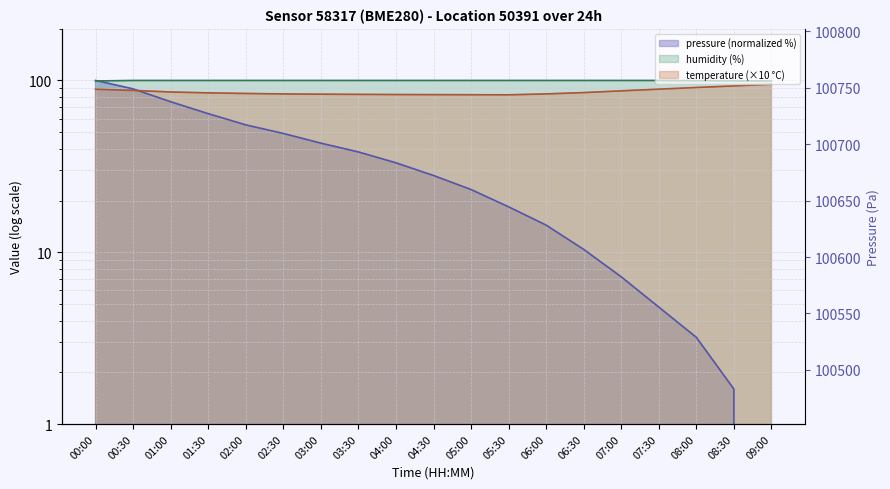

How many values in the humidity series are below 100?

4